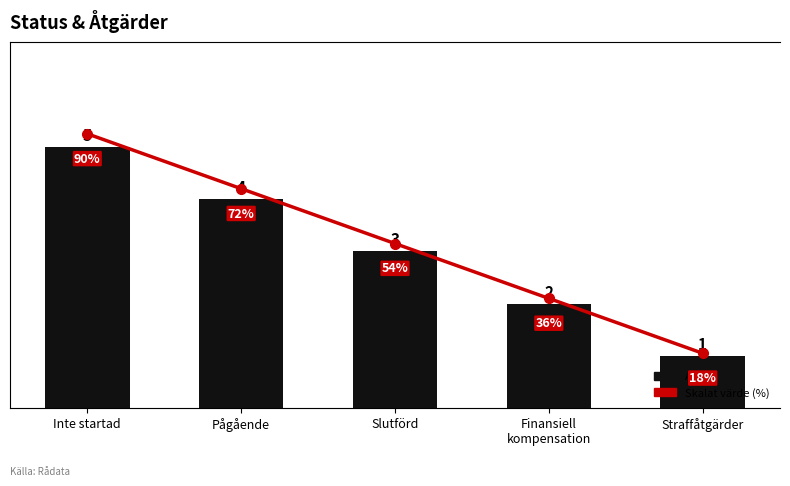

Is the value of Antal at Straffåtgärder greater than the value of Skalat värde (%) at Finansiell
kompensation?

No